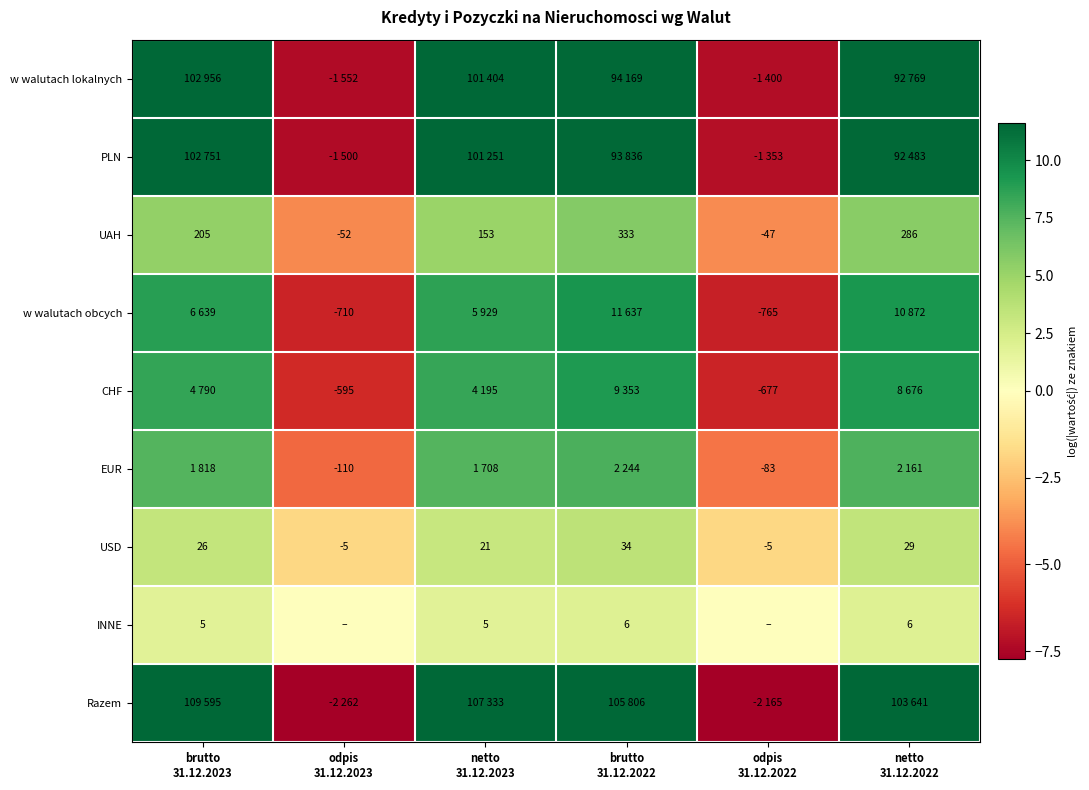

How many distinct data groups are displayed?

9